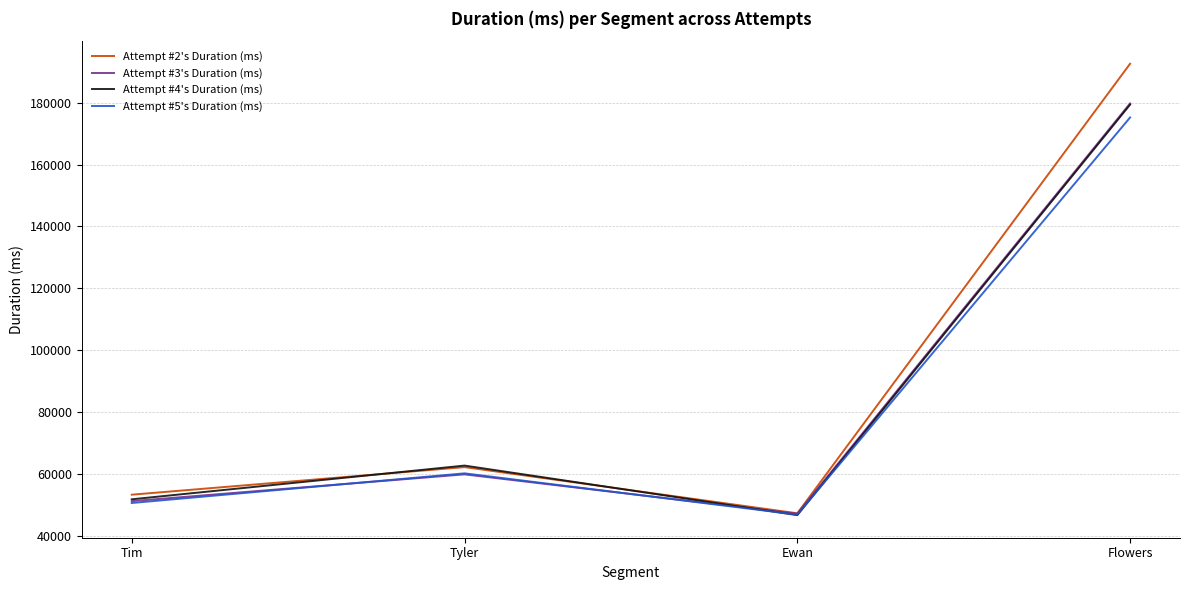

Is it true that Attempt #4's Duration (ms) equals 95287 at Flowers?

False